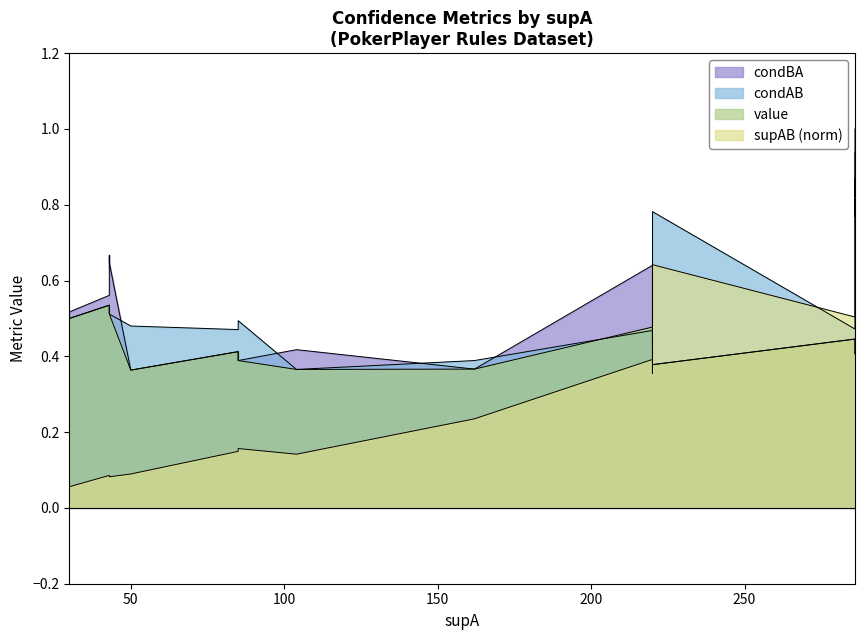

The value of condAB at 220 is 0.5. True or false?

True